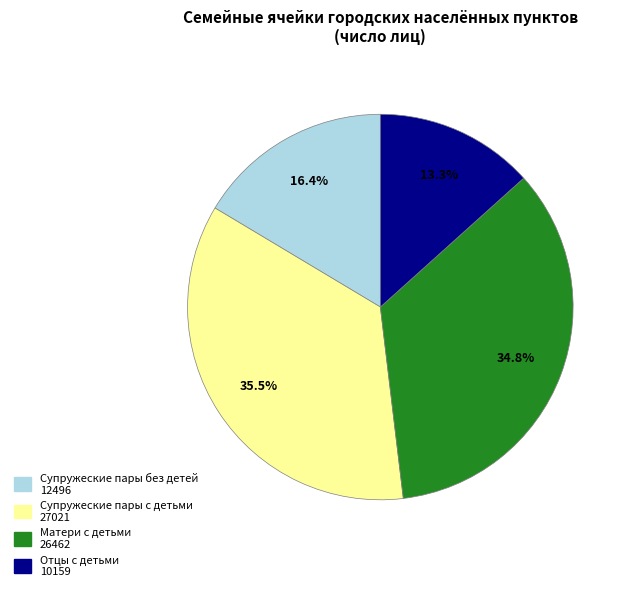

What percentage is NOT represented by Матери с детьми?

65.2%